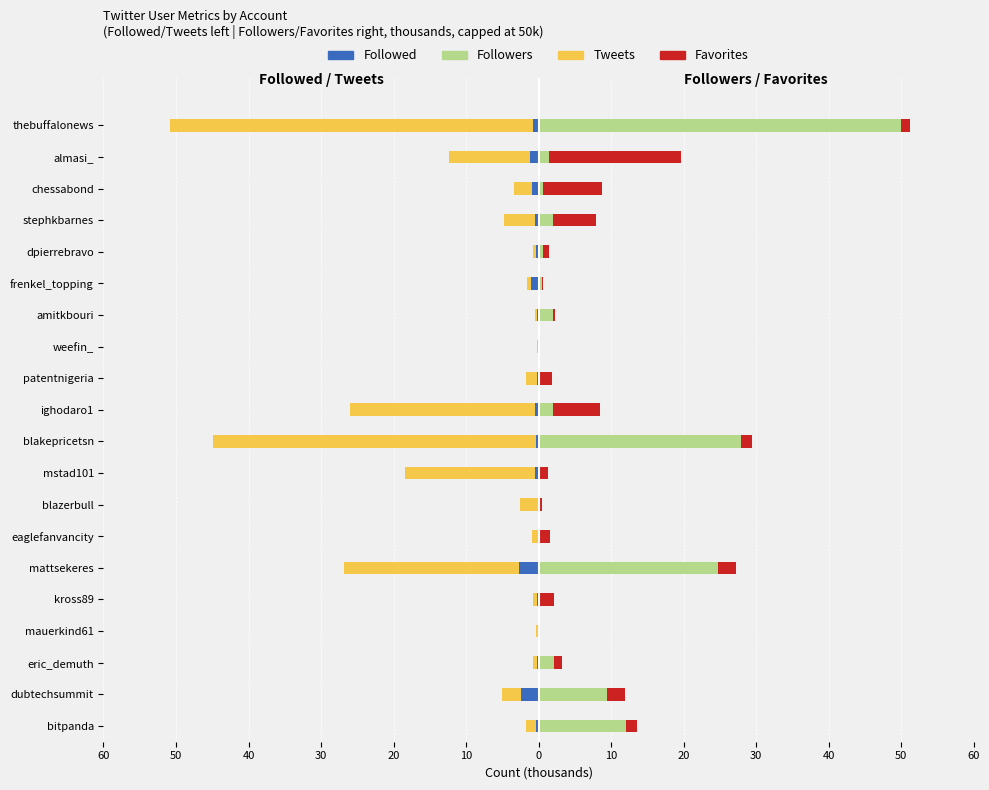

What is the difference between the maximum and minimum values in the Tweets series?

50.6